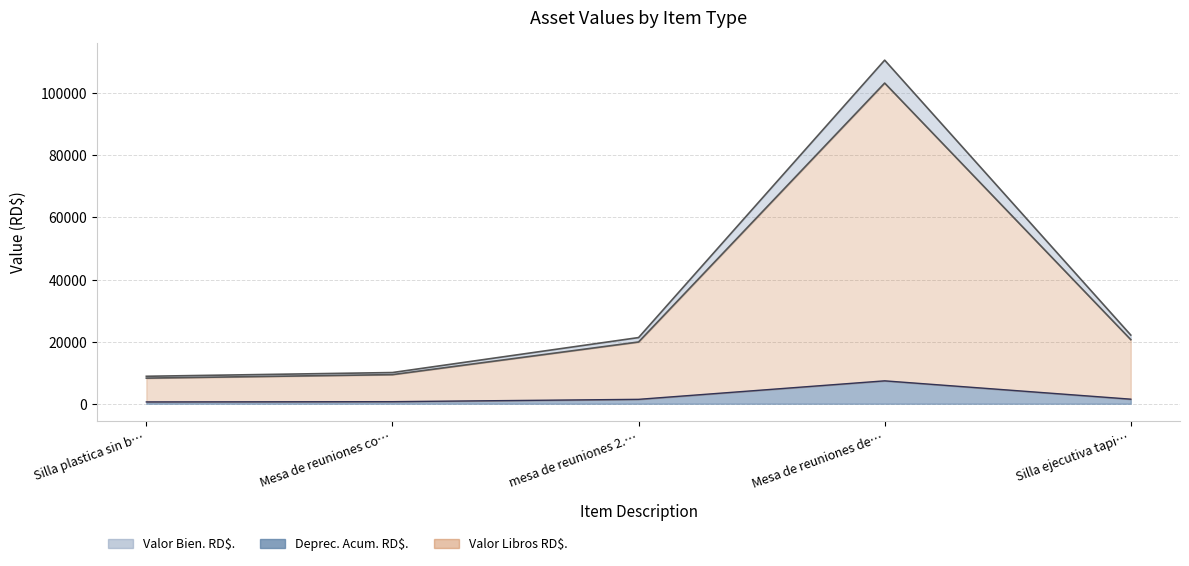

How many values in the Valor Bien. RD$. series exceed 21312?

3